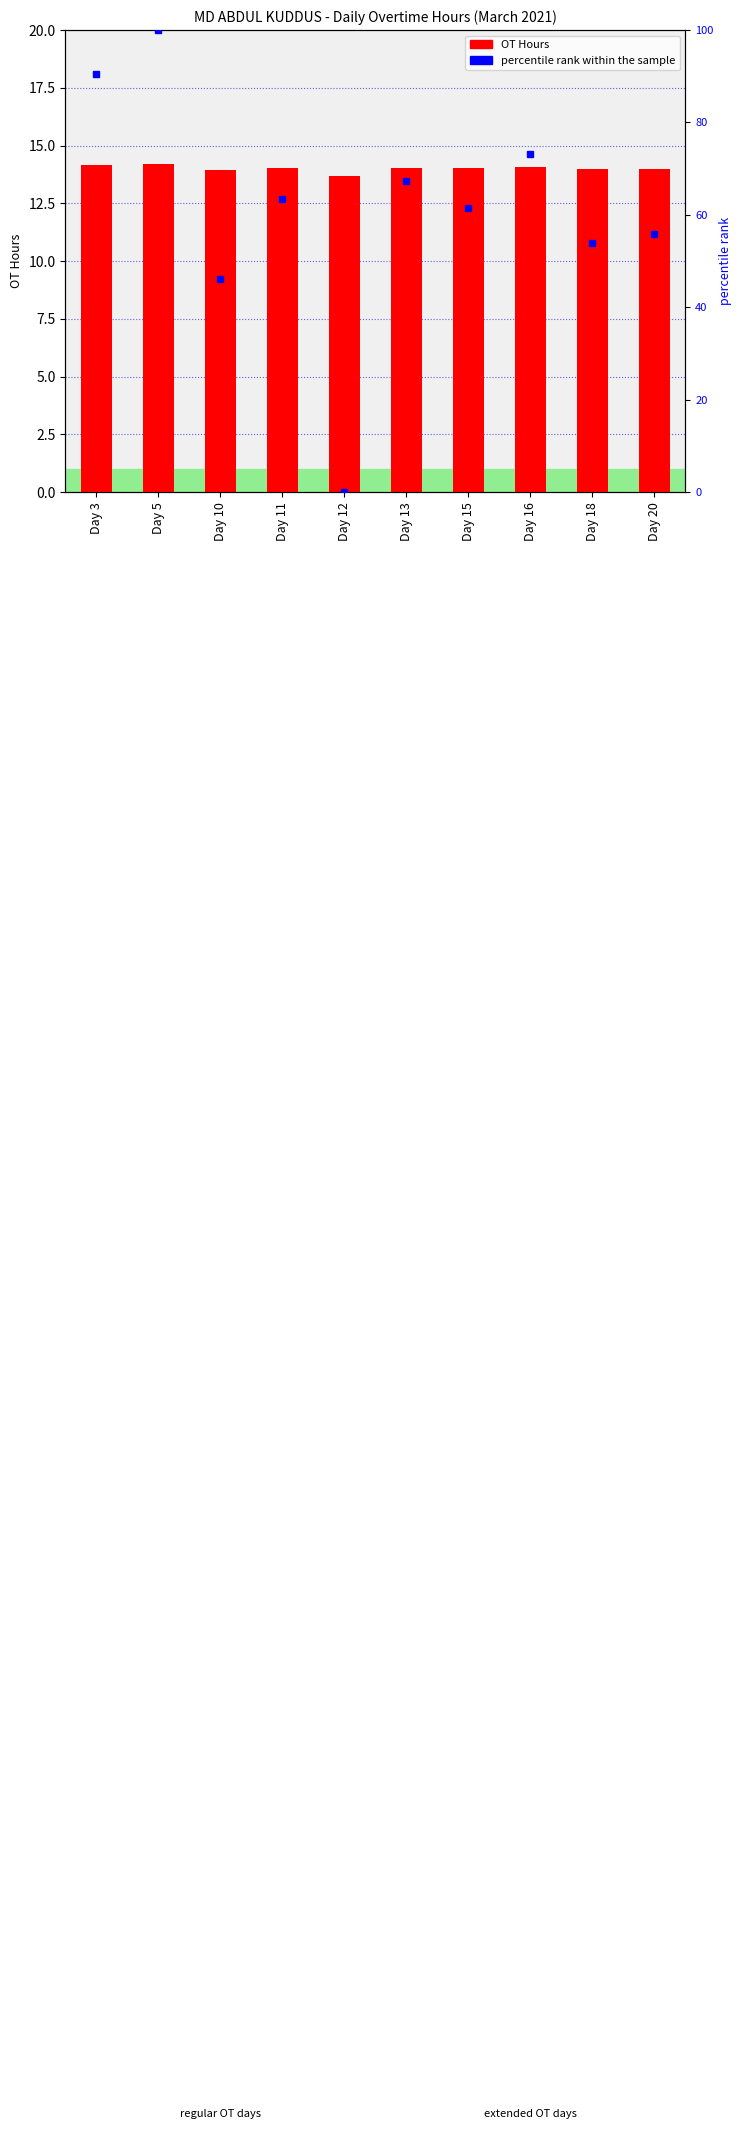

Count the number of data series in this chart.

2